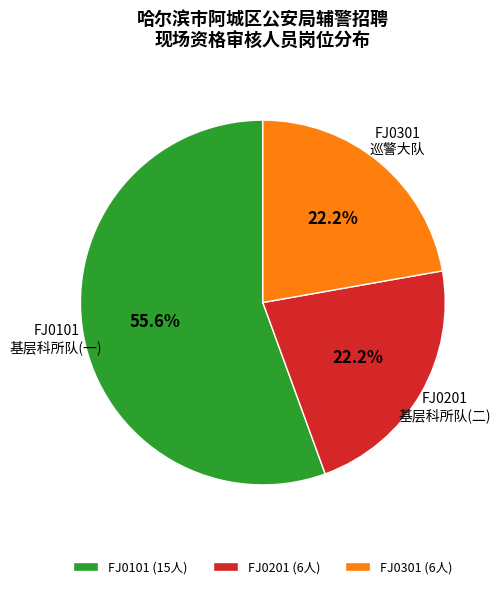

To the nearest percent, what portion does FJ0101 represent?

56%